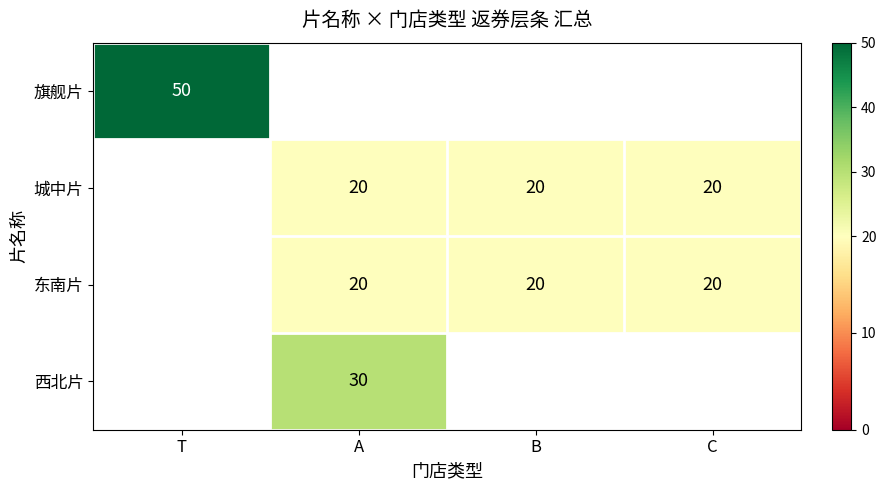

The 城中片 series shows 20 at C. True or false?

True